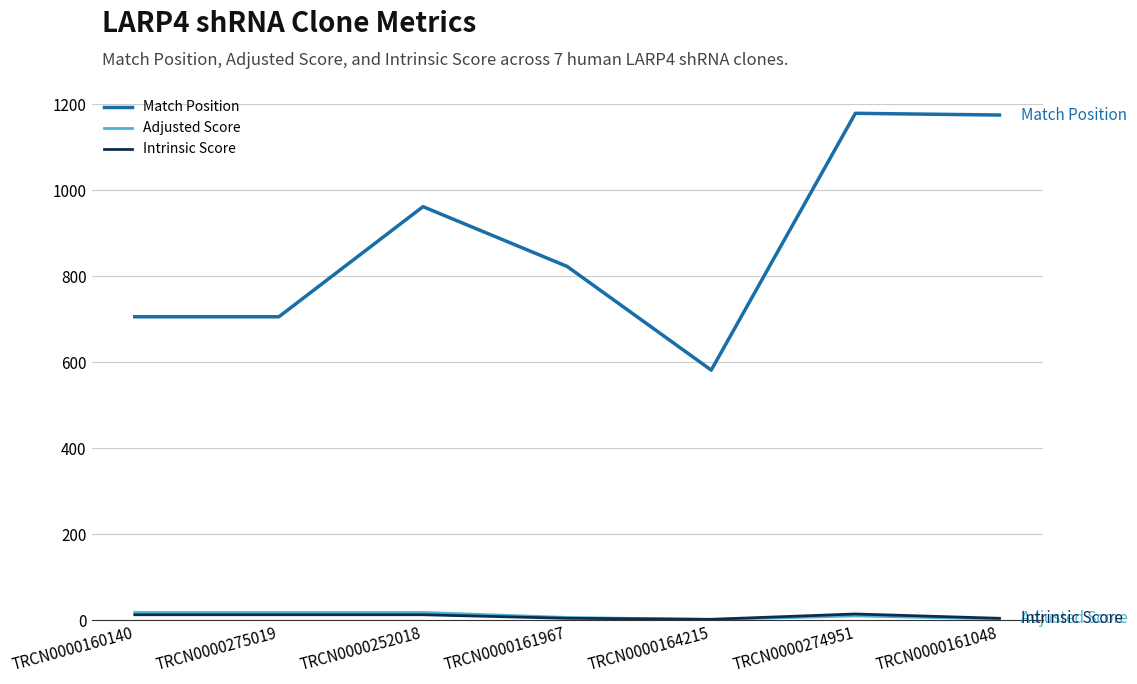

Count the number of data series in this chart.

3